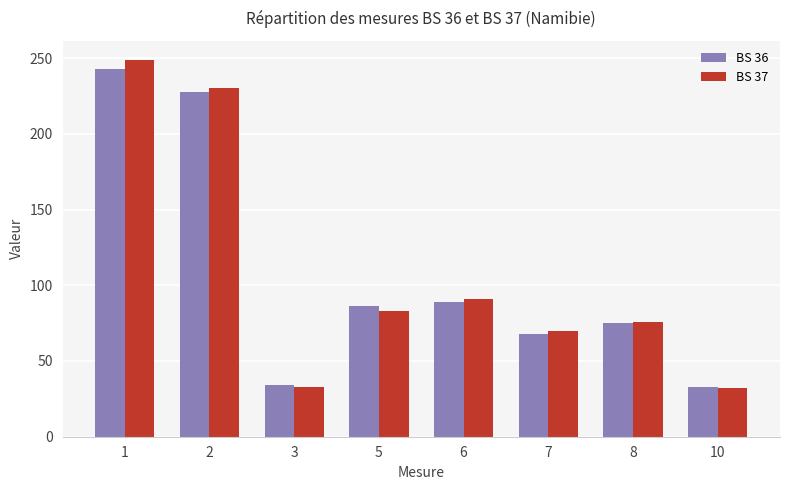

What is the average value of the BS 37 series?

107.9